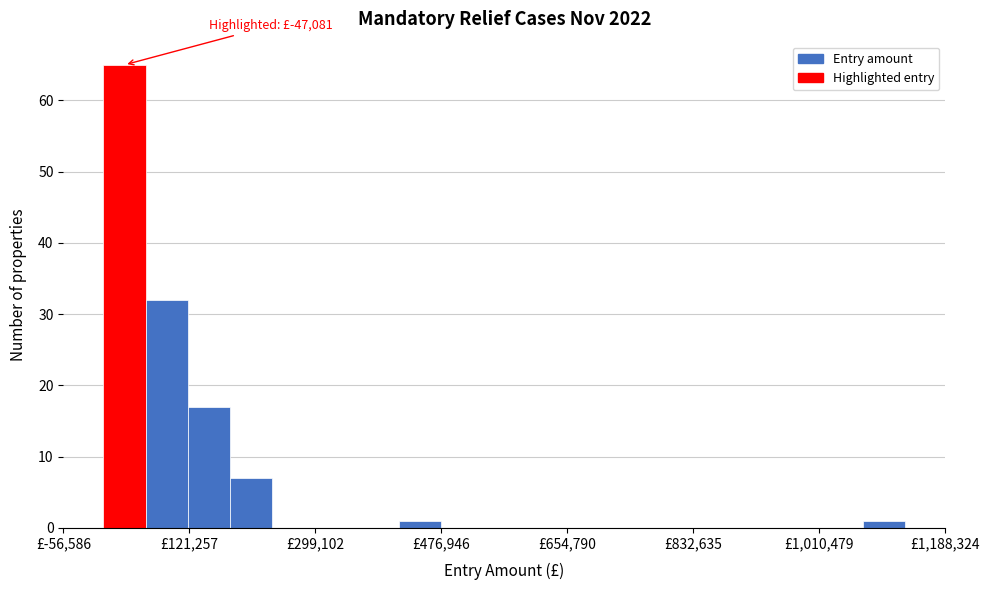

Read against the x-axis, roughly where is the centre of the tallest bar?

20000